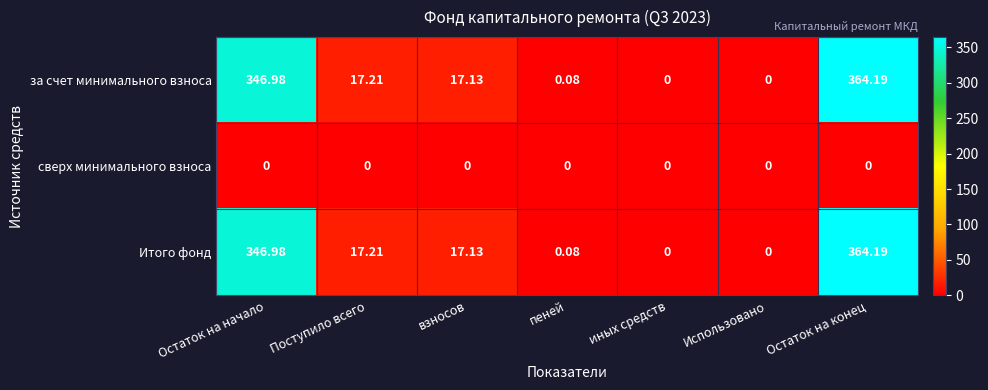

Where does the за счет минимального взноса series first go above 17?

Остаток на начало